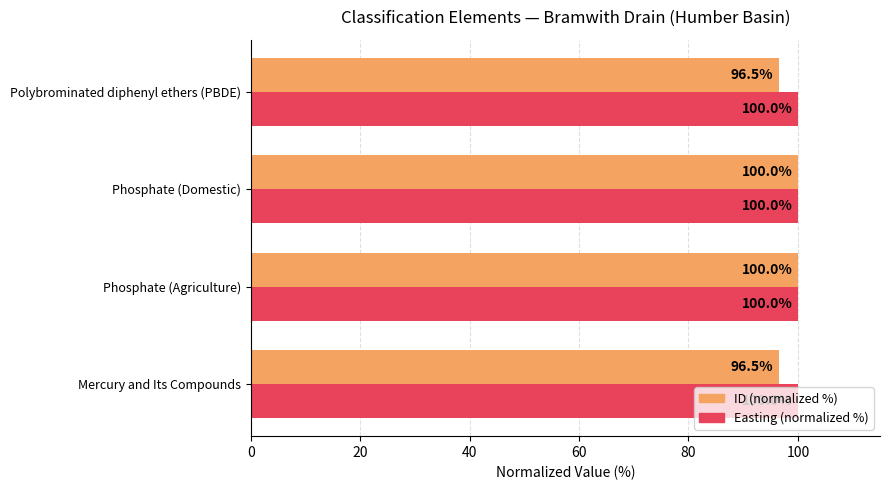

Rank the series by their average value, from lowest to highest.

ID (normalized %), Easting (normalized %)